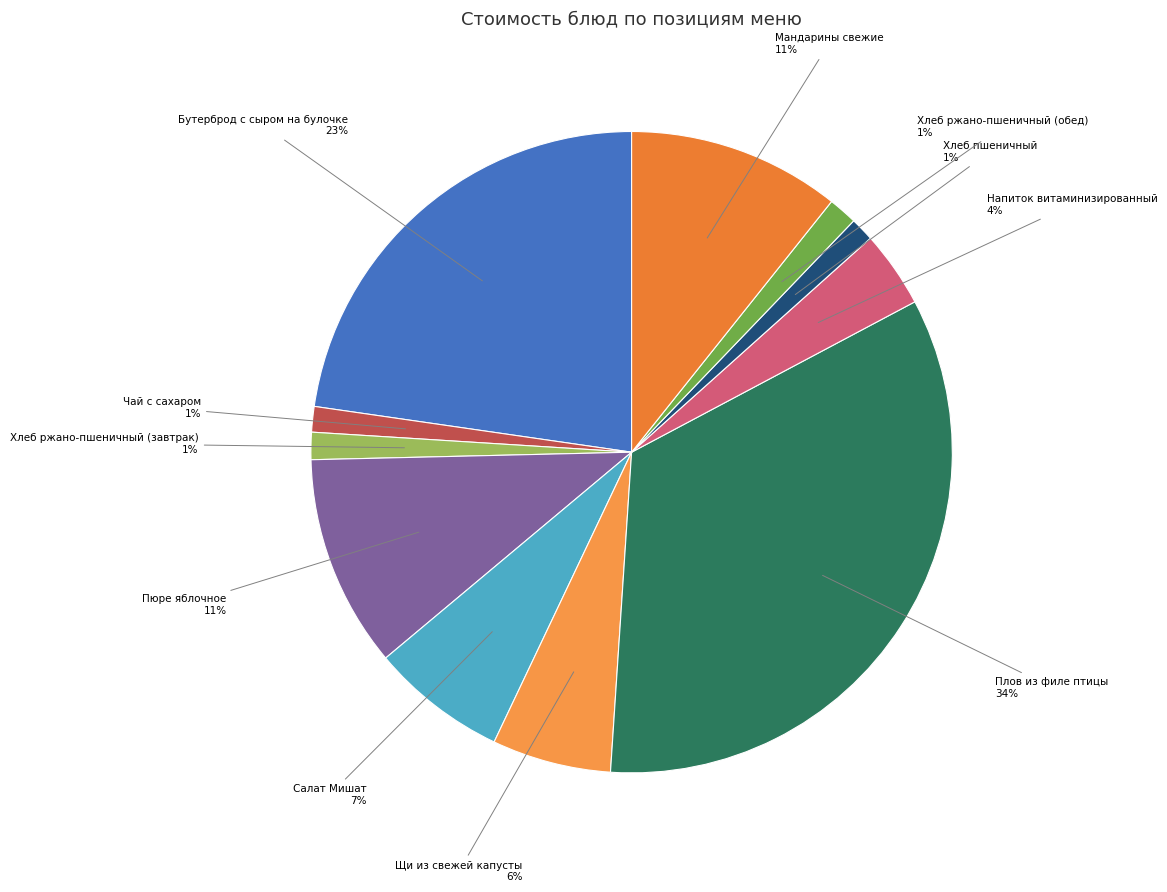

Which category has the biggest portion of the pie?

Плов из филе птицы